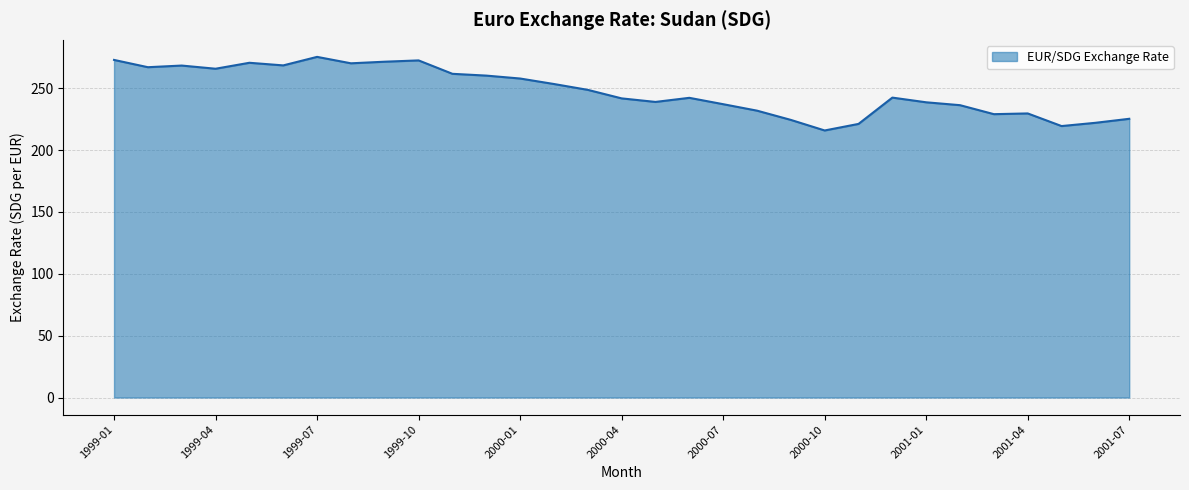

What is the greatest value displayed?

275.3